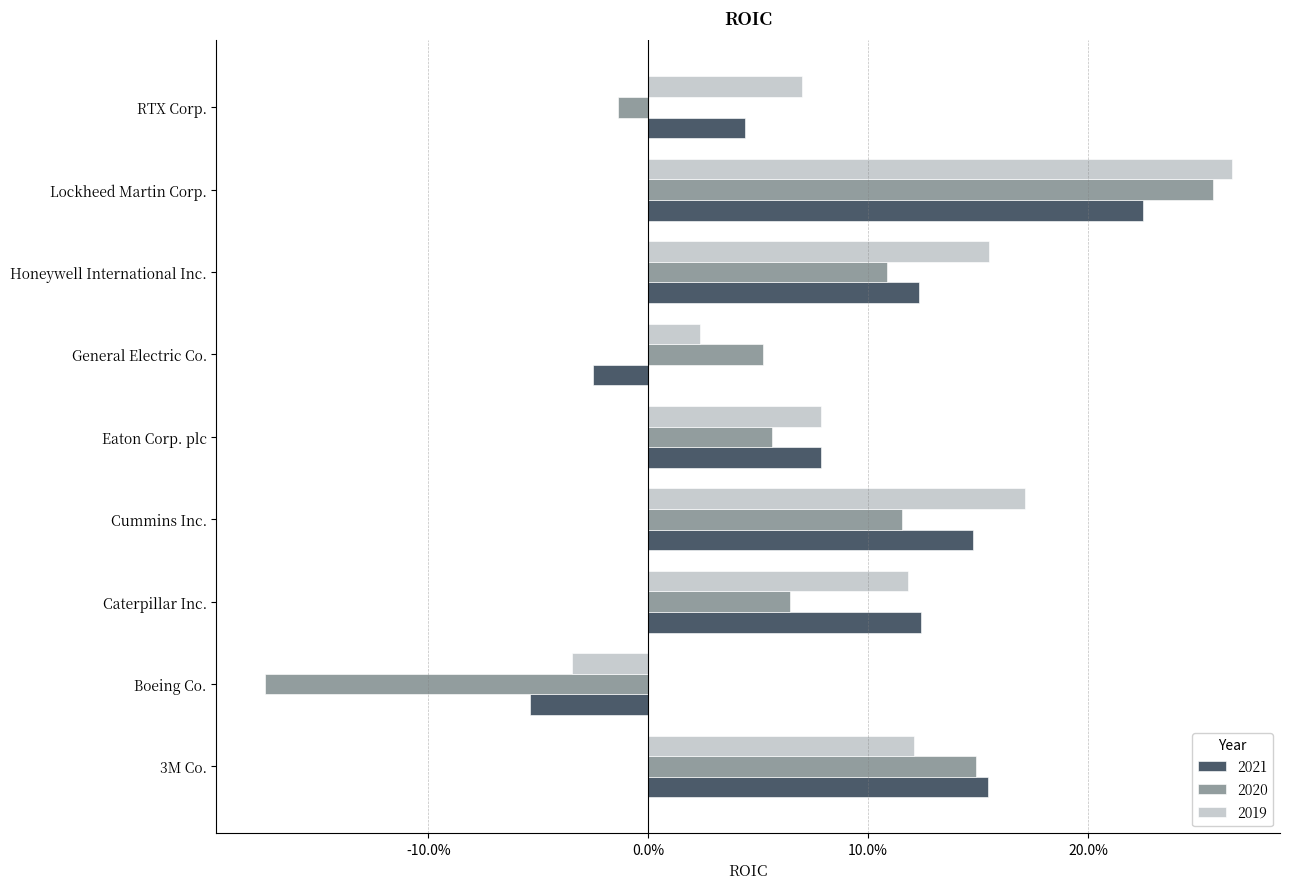

Reading left to right, list all the values displayed in this chart.

2021: 3M Co.=0.2	Boeing Co.=-0.1	Caterpillar Inc.=0.1	Cummins Inc.=0.1	Eaton Corp. plc=0.1	General Electric Co.=-0.0	Honeywell International Inc.=0.1	Lockheed Martin Corp.=0.2	RTX Corp.=0.0
2020: 3M Co.=0.1	Boeing Co.=-0.2	Caterpillar Inc.=0.1	Cummins Inc.=0.1	Eaton Corp. plc=0.1	General Electric Co.=0.1	Honeywell International Inc.=0.1	Lockheed Martin Corp.=0.3	RTX Corp.=-0.0
2019: 3M Co.=0.1	Boeing Co.=-0.0	Caterpillar Inc.=0.1	Cummins Inc.=0.2	Eaton Corp. plc=0.1	General Electric Co.=0.0	Honeywell International Inc.=0.2	Lockheed Martin Corp.=0.3	RTX Corp.=0.1